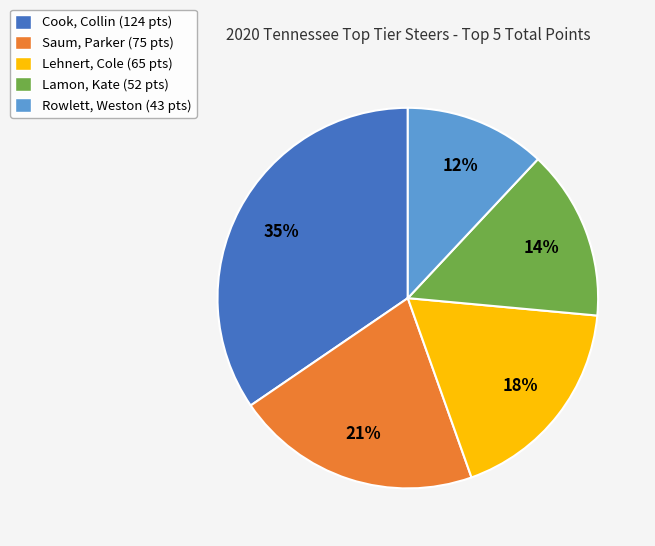

Count the number of slices in the pie.

5